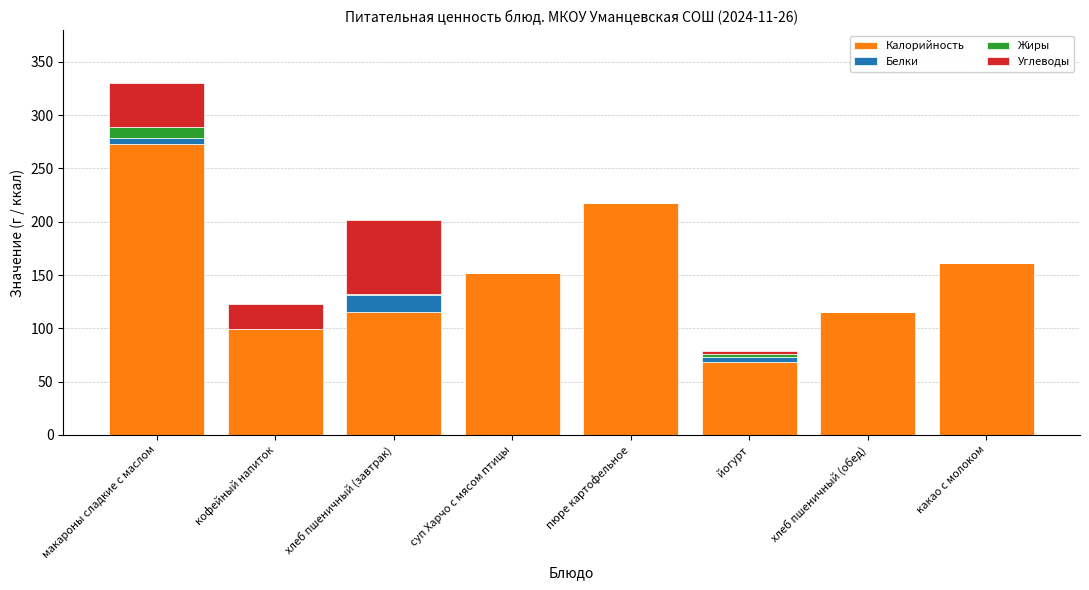

True or false: Калорийность has a value of 166 at кофейный напиток.

False